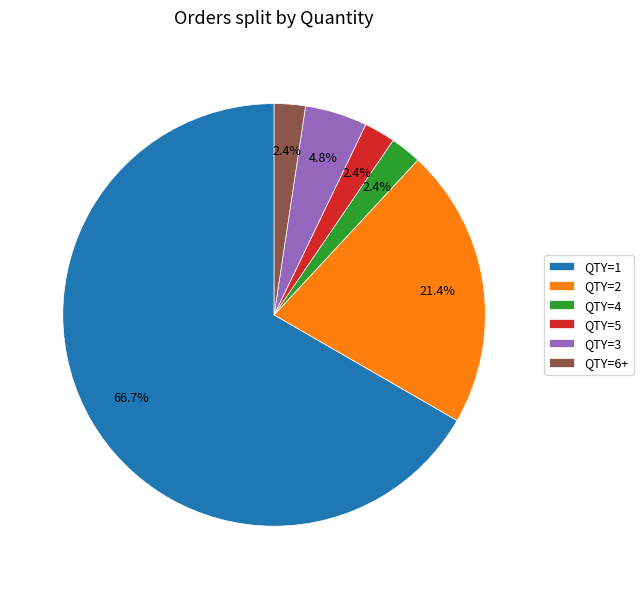

Count the number of slices in the pie.

6